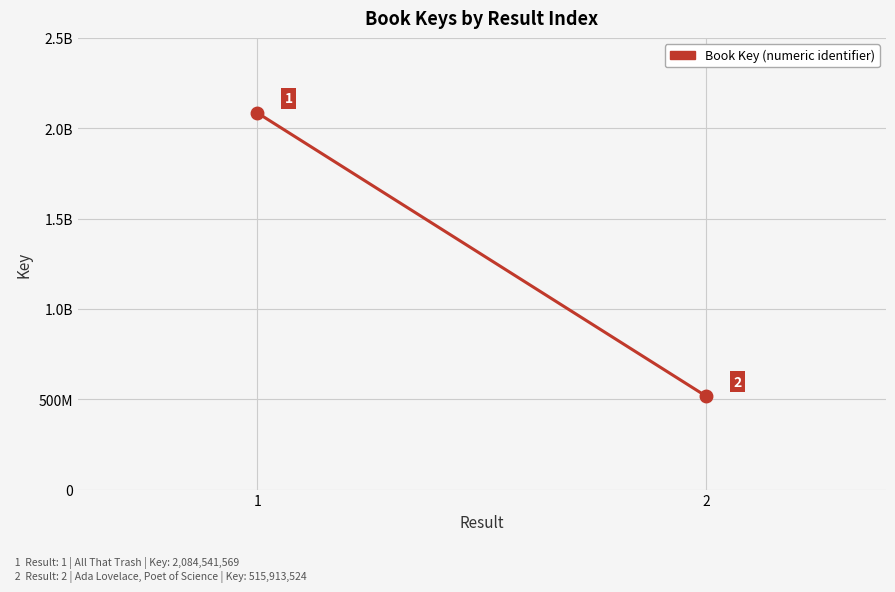

Is it true that the value at 2 is 704671380?

False